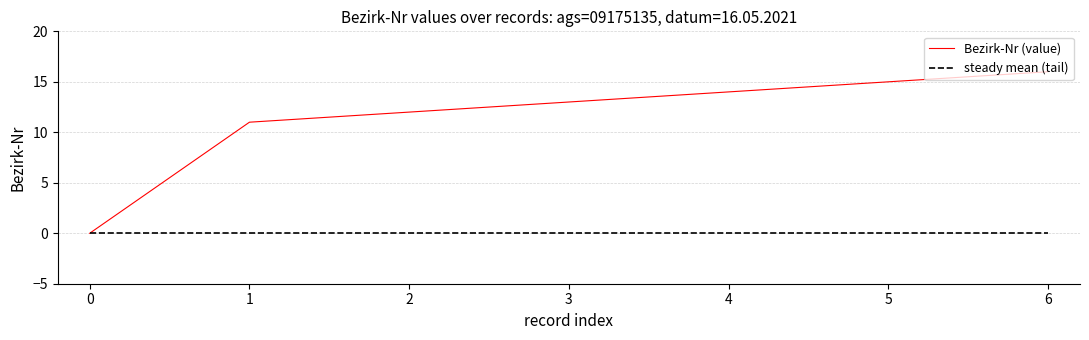

Which series has the largest total across all categories?

Bezirk-Nr (value)